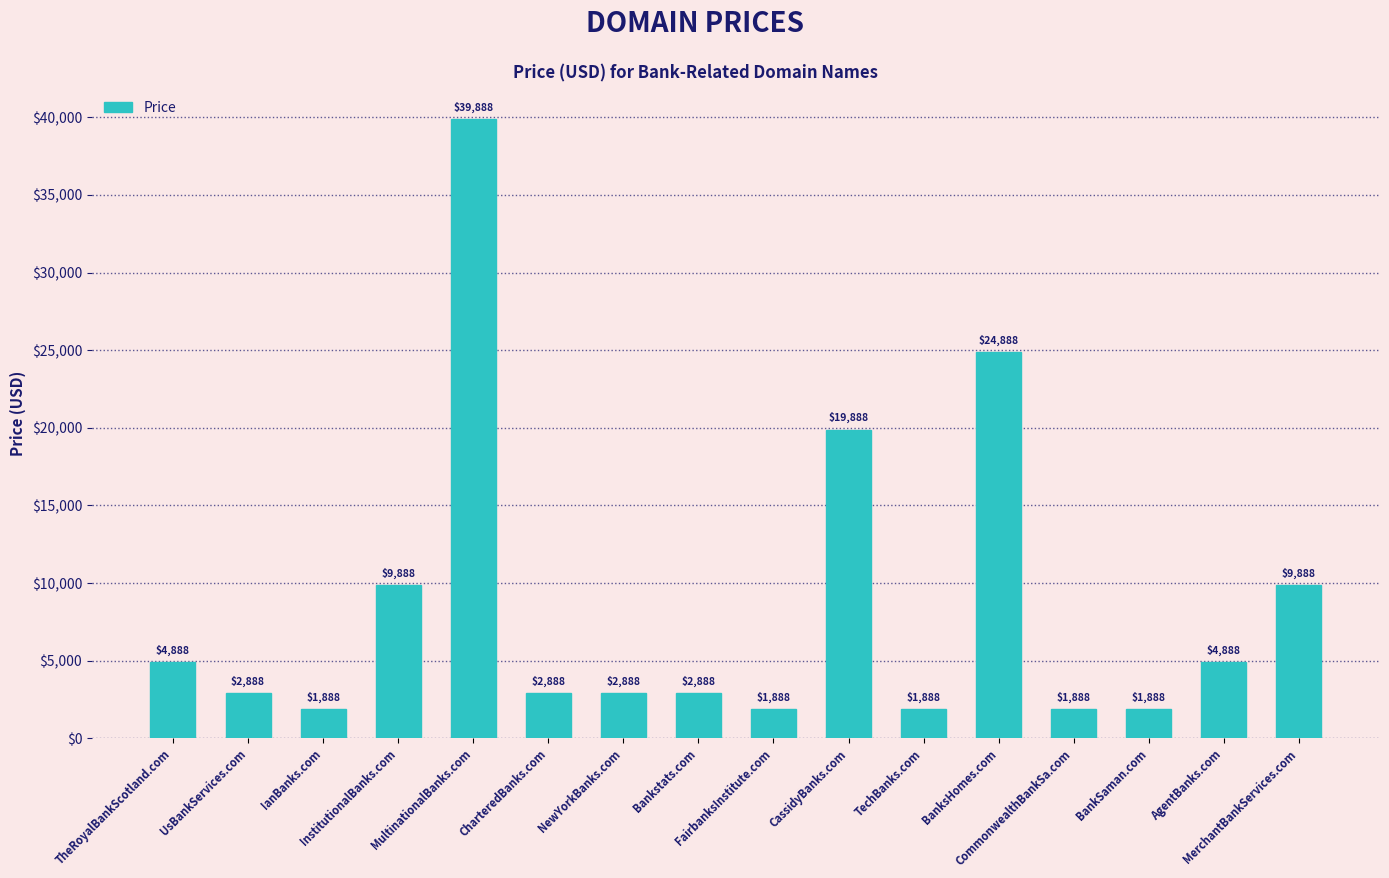

Where does the data first go above 2888?

TheRoyalBankScotland.com